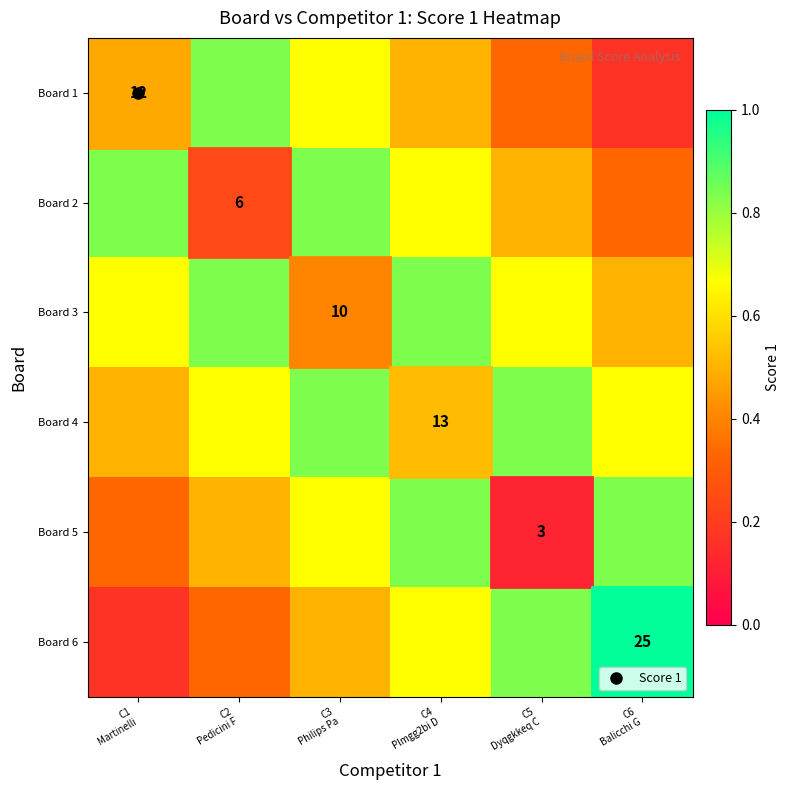

At how many categories does at least one series exceed 0?

6